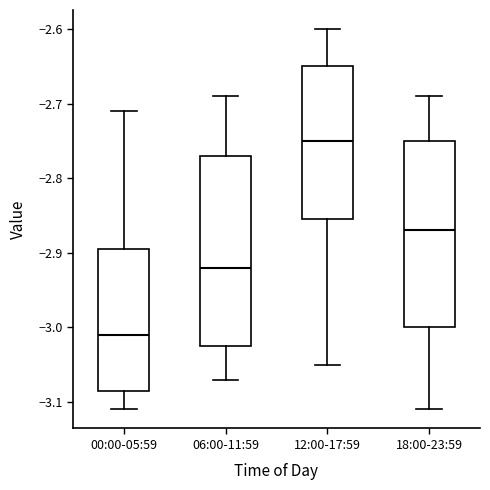

Reading left to right, read every box against the y-axis: the position of its median line, the range the box covers, and the ends of its whiskers. The values are not printed on the chart, so give them approximately, as read against the axis.

00:00-05:59: median -3.01, box -3.08 to -2.89, whiskers -3.11 to -2.71
06:00-11:59: median -2.92, box -3.02 to -2.77, whiskers -3.07 to -2.69
12:00-17:59: median -2.75, box -2.85 to -2.65, whiskers -3.05 to -2.60
18:00-23:59: median -2.87, box -3.00 to -2.75, whiskers -3.11 to -2.69